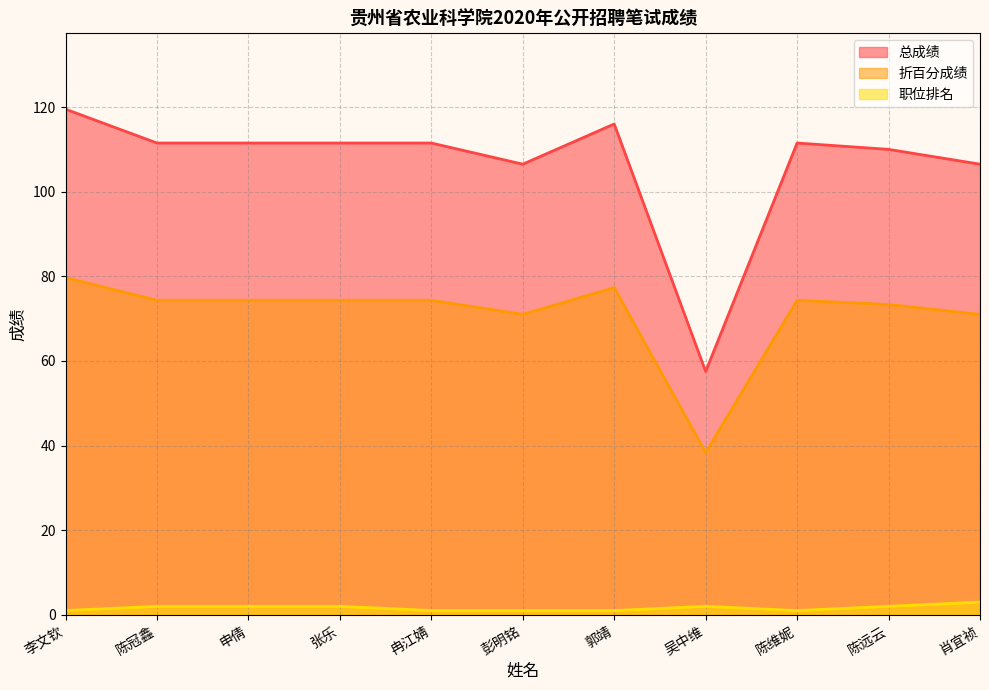

Reading left to right, transcribe all the data shown in this chart.

总成绩: 李文钦=119.5	陈冠鑫=111.5	申倩=111.5	张乐=111.5	冉江婧=111.5	彭明铭=106.5	郭靖=116.0	吴中维=57.5	陈维妮=111.5	陈远云=110.0	肖宜祯=106.5
折百分成绩: 李文钦=79.7	陈冠鑫=74.3	申倩=74.3	张乐=74.3	冉江婧=74.3	彭明铭=71.0	郭靖=77.3	吴中维=38.3	陈维妮=74.3	陈远云=73.3	肖宜祯=71.0
职位排名: 李文钦=1.0	陈冠鑫=2.0	申倩=2.0	张乐=2.0	冉江婧=1.0	彭明铭=1.0	郭靖=1.0	吴中维=2.0	陈维妮=1.0	陈远云=2.0	肖宜祯=3.0